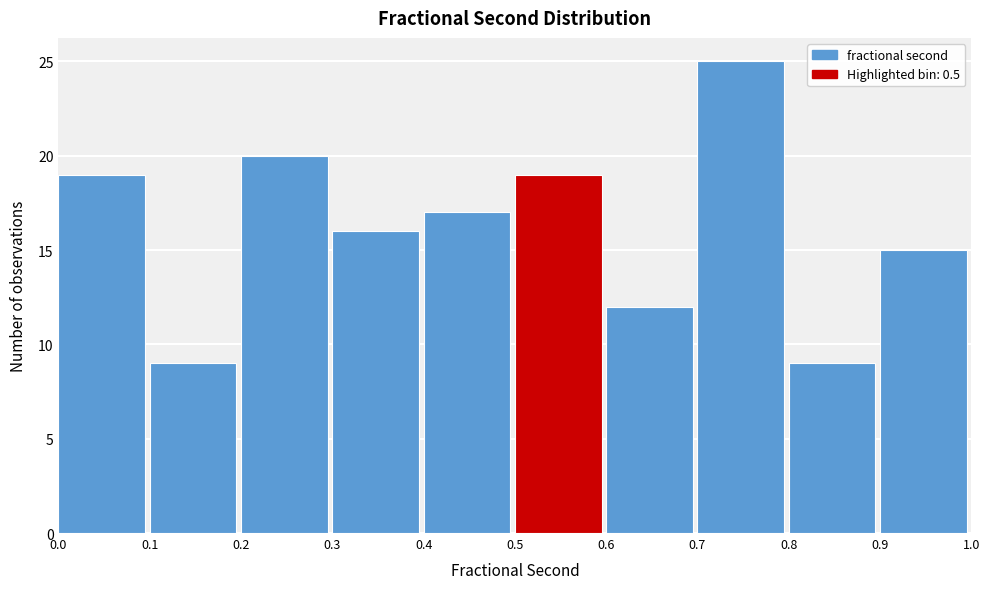

Which range on the x-axis has the tallest bar?

0.7 to 0.8